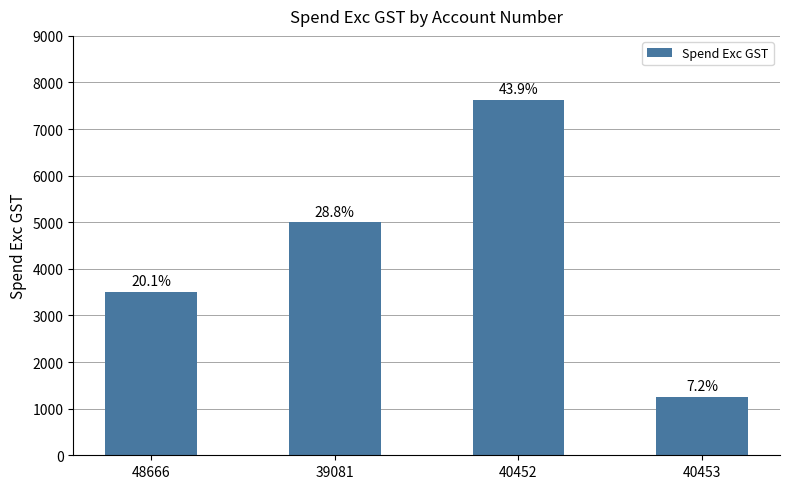

Count the number of data series in this chart.

1